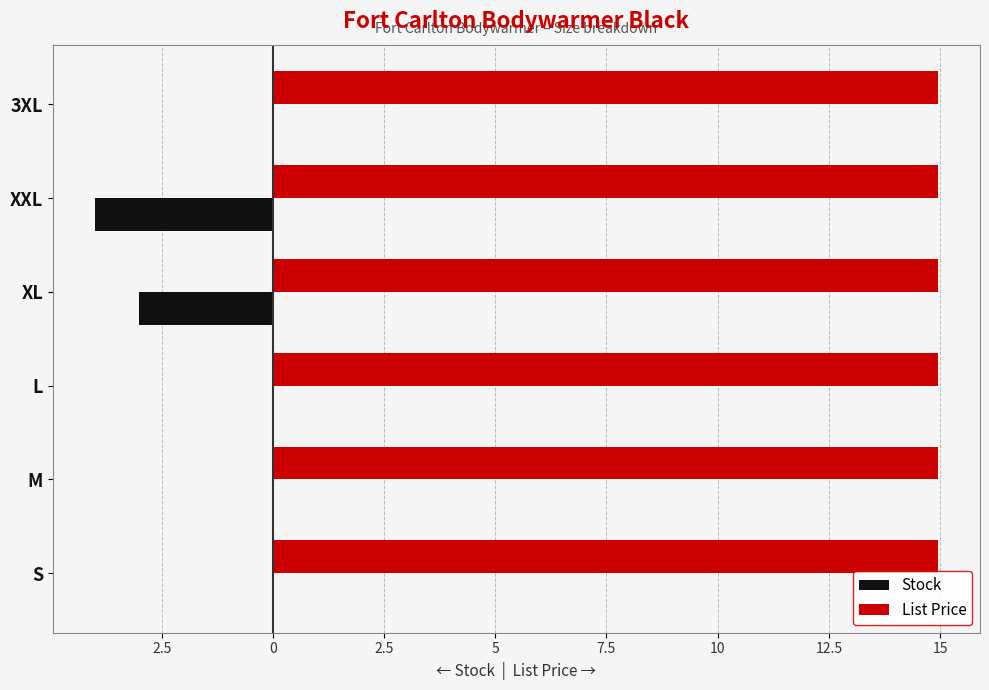

What are all the series names shown in the legend?

Stock, List Price